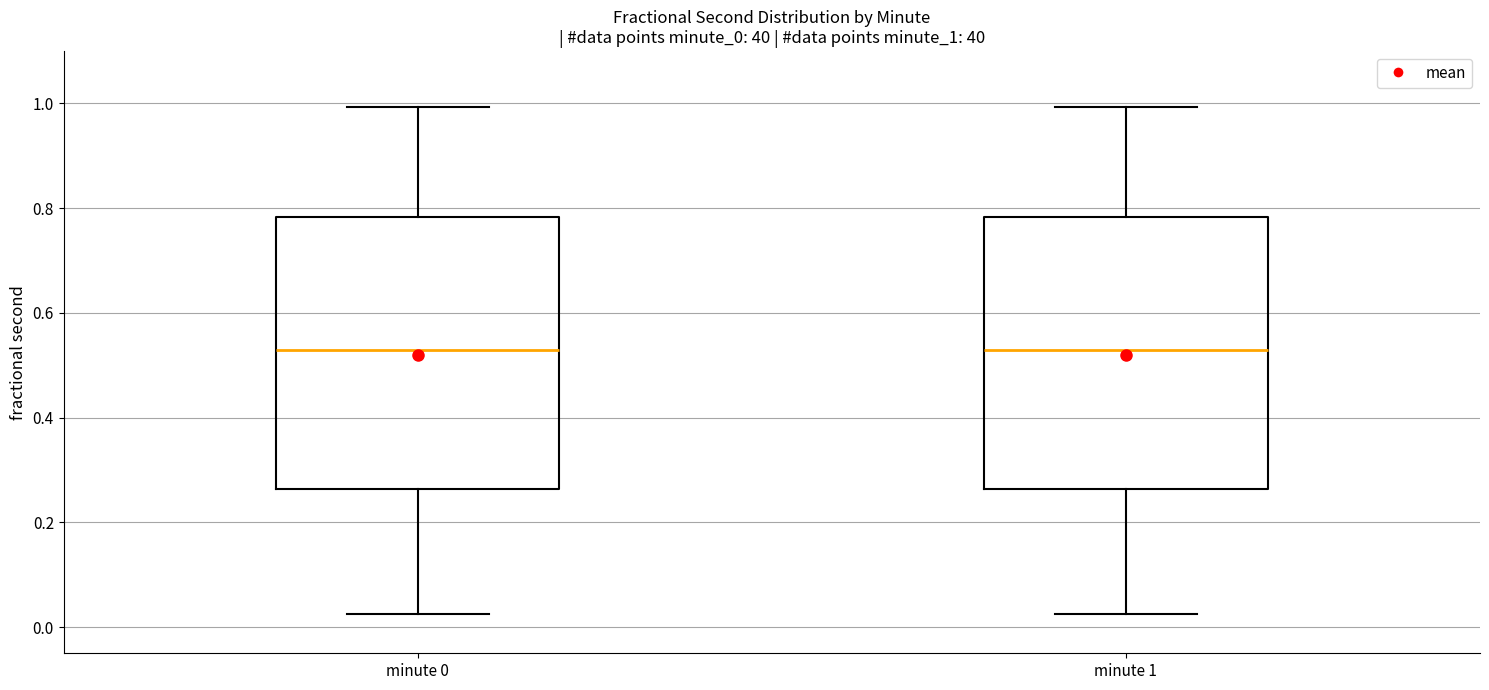

Where does the upper whisker of the box for minute 0 end on the y-axis? The values are not printed on the chart, so give them approximately, as read against the axis.

1.00